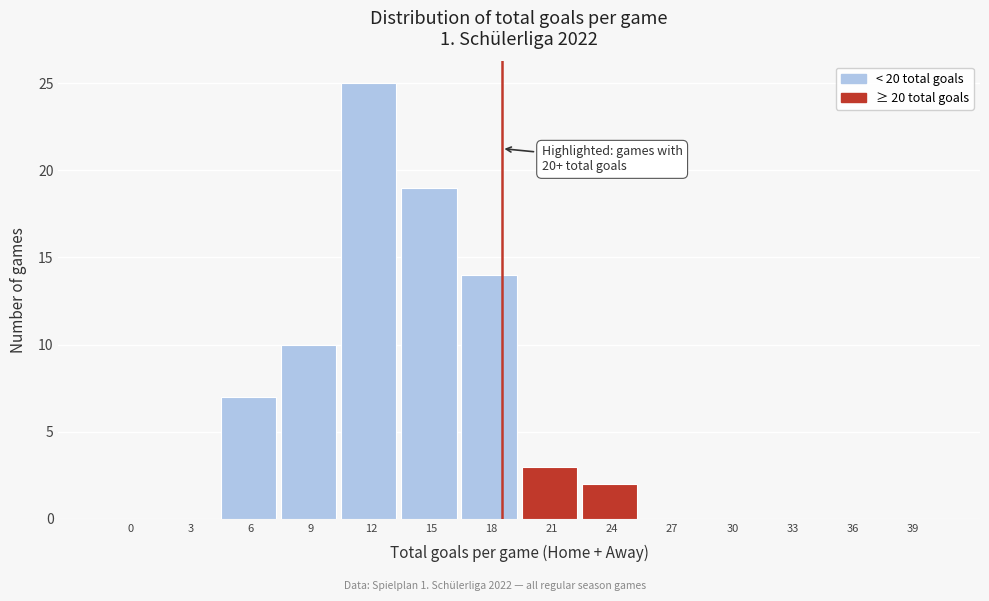

Reading left to right, extract all data points from this chart.

0=0	3=0	6=7	9=10	12=25	15=19	18=14	21=3	24=2	27=0	30=0	33=0	36=0	39=0